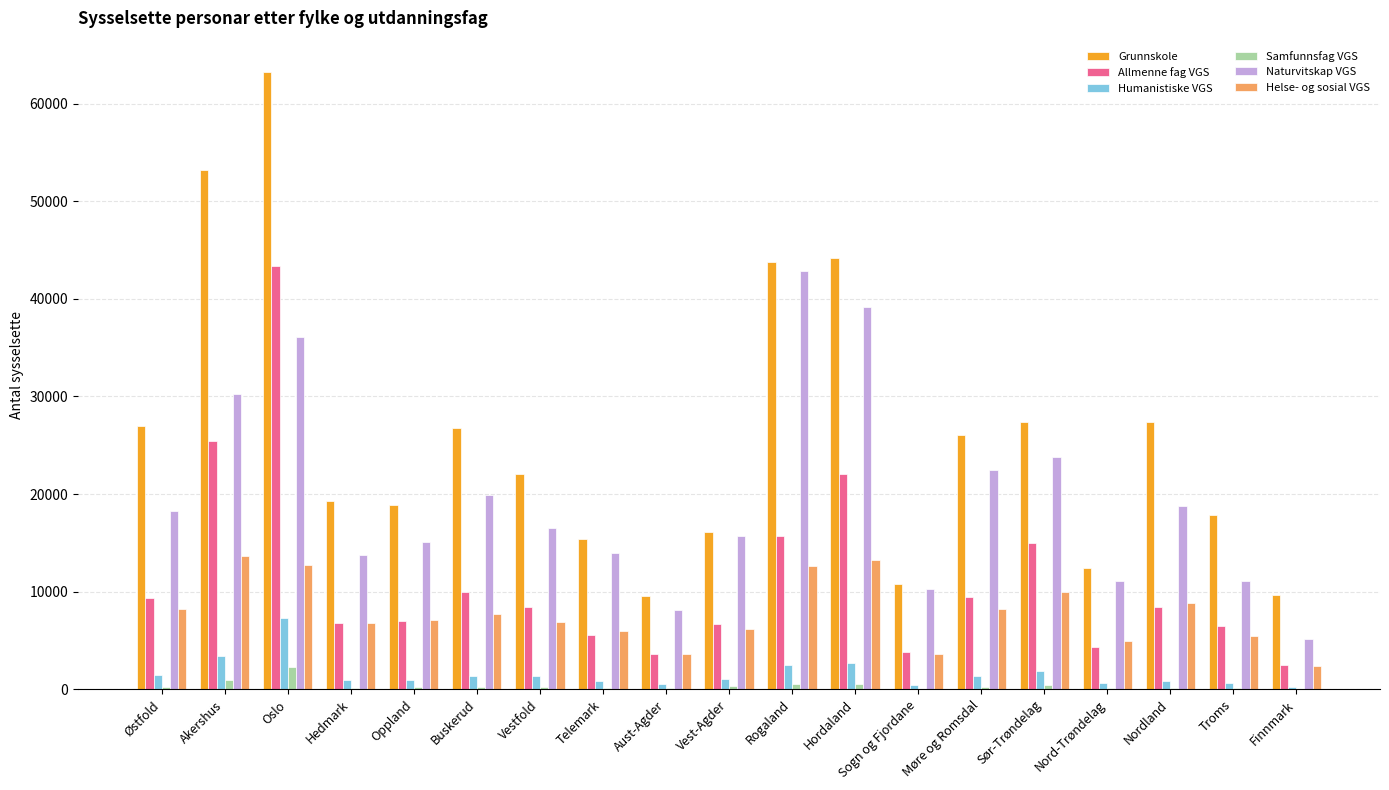

How many categories are shown in the chart?

19